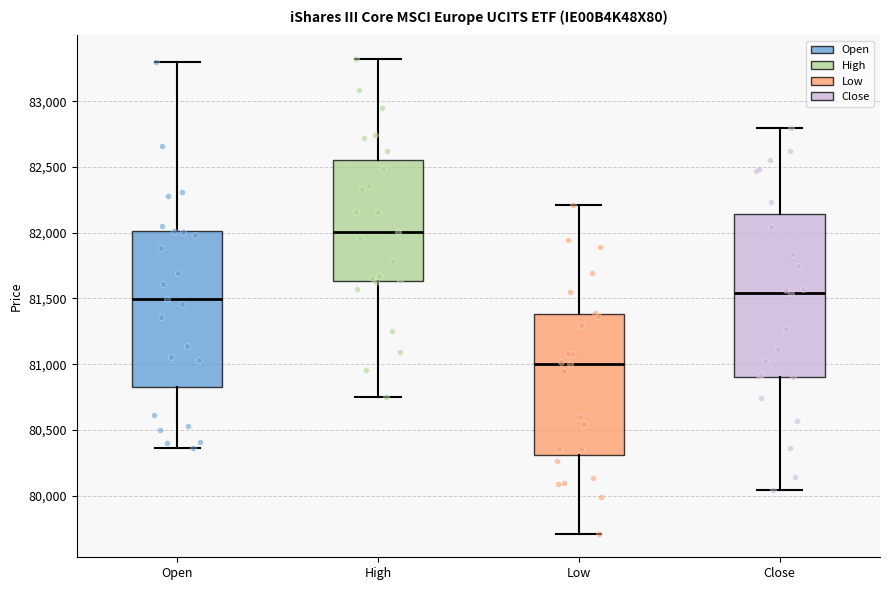

Comparing the boxes themselves (not the whiskers), which one is the tallest?

Close